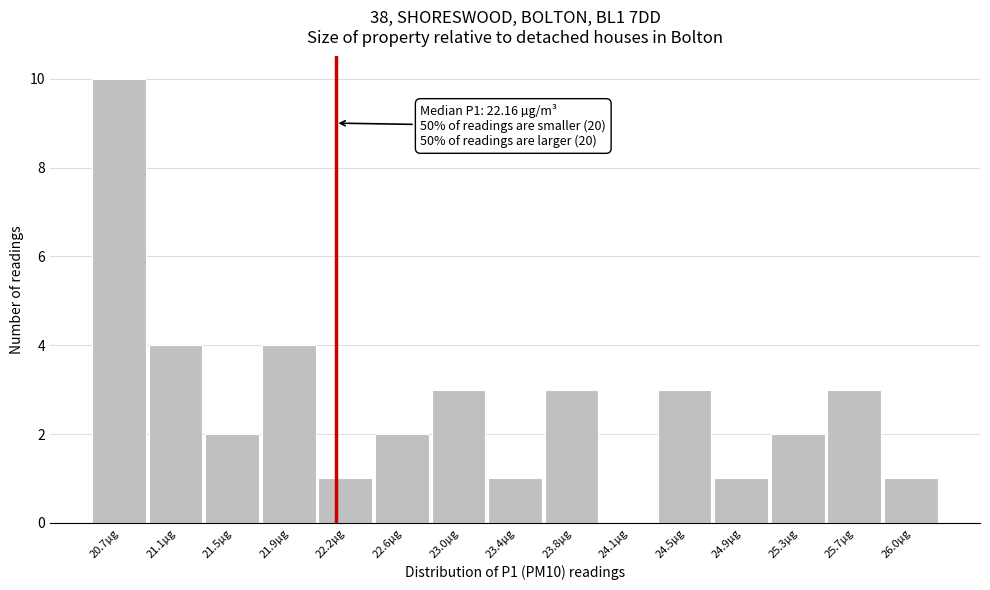

Which range on the x-axis has the tallest bar?

20.53 to 20.91